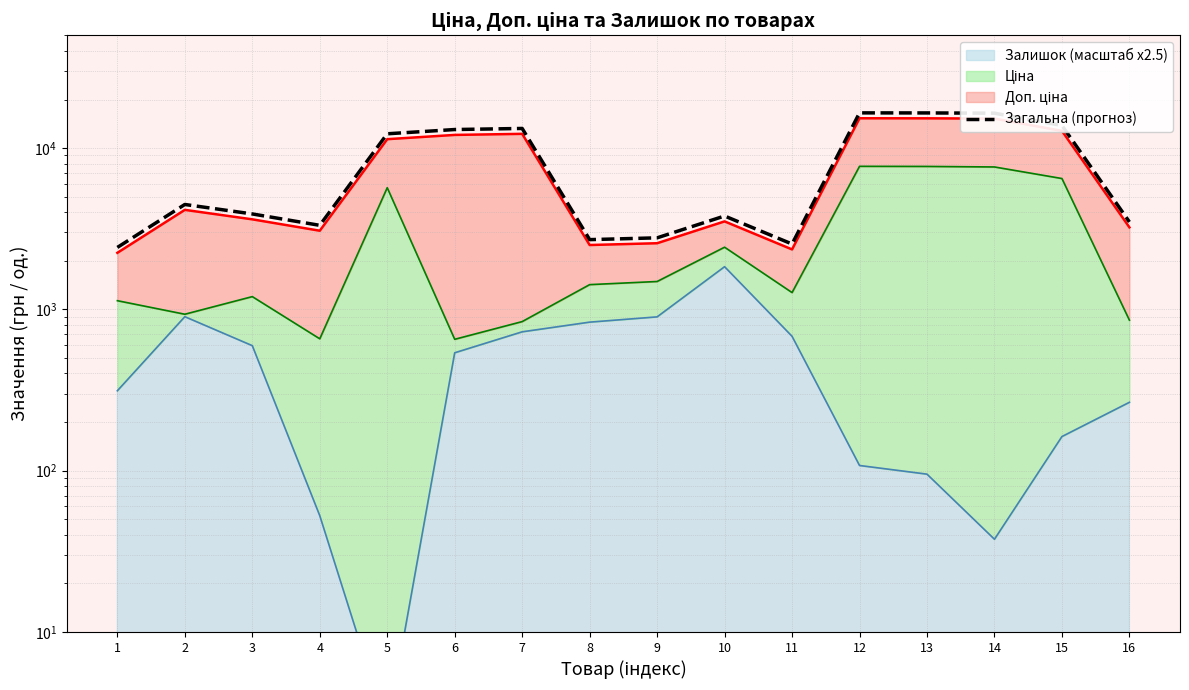

Where is the first local maximum?

2